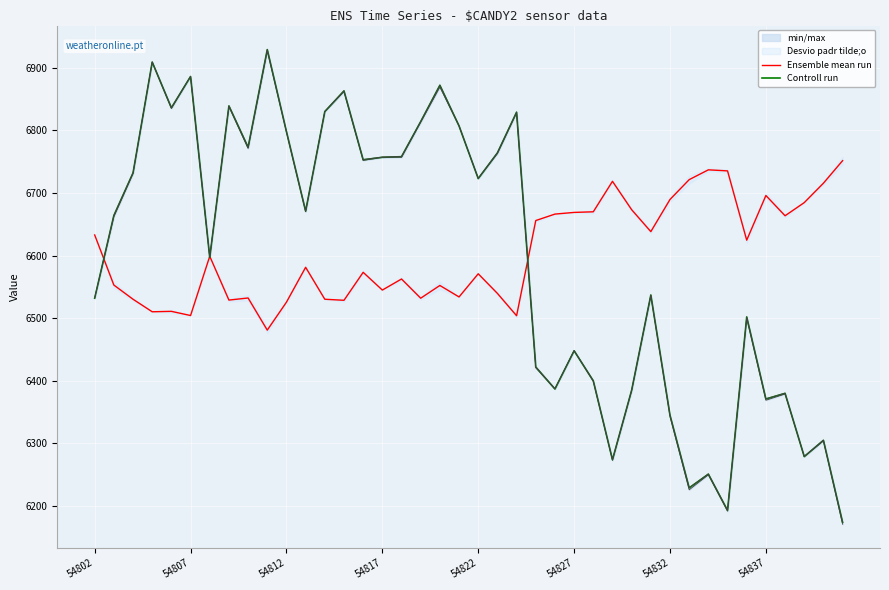

What is the maximum value for Ensemble mean run?

6751.7